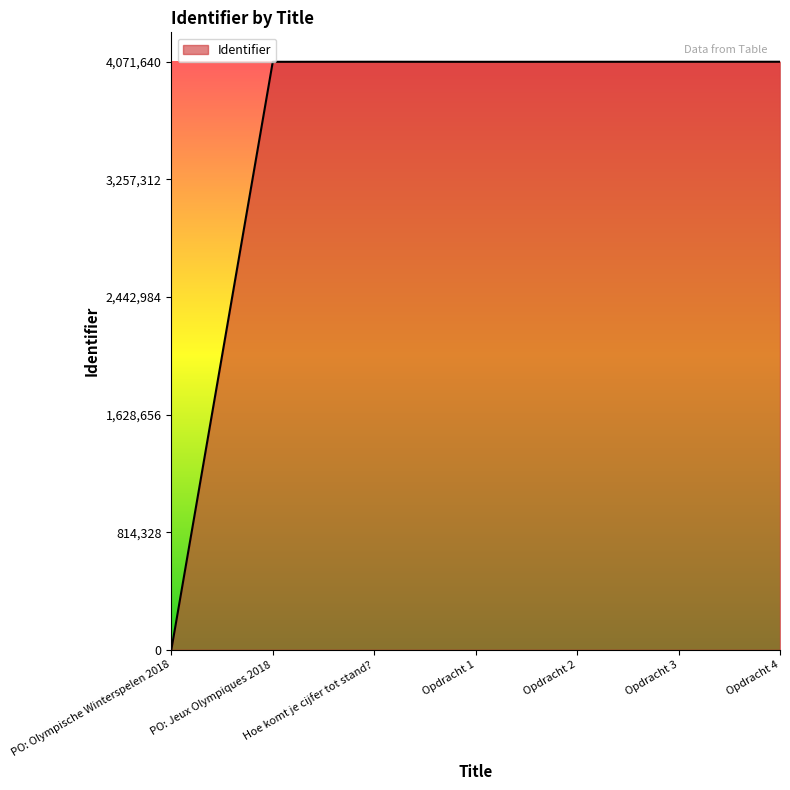

What is the sum of all values?

24428747